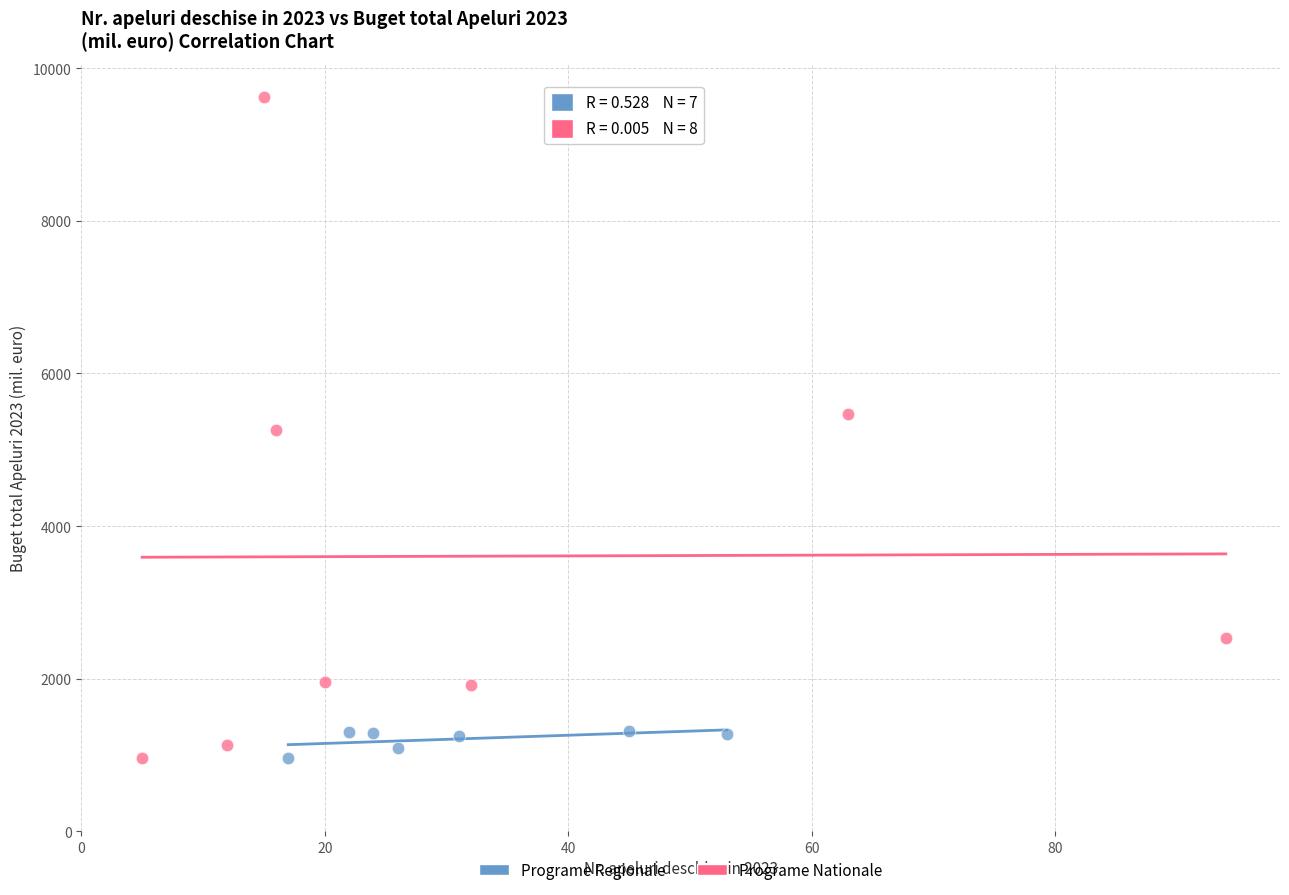

Which series has the largest Y range (max minus min)?

Programe Nationale